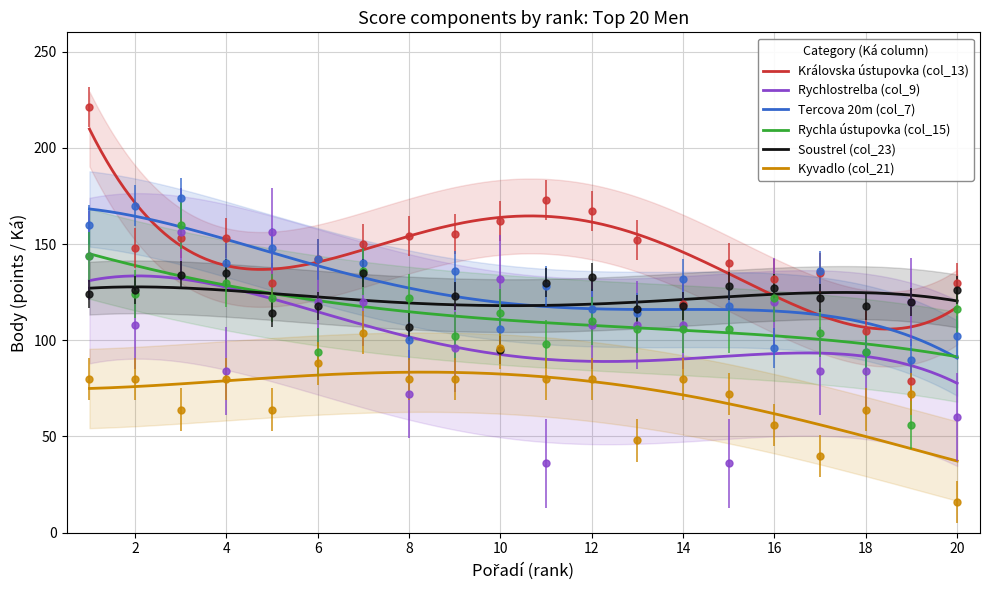

How many interior local valleys does the Kyvadlo (col_21) series have?

4